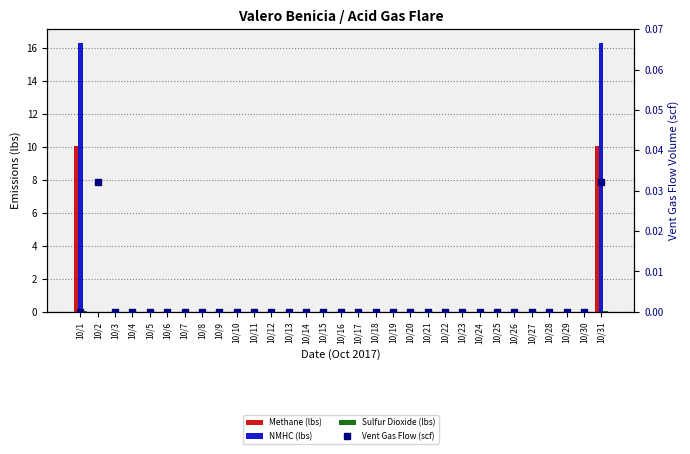

Reading left to right, extract all data points from this chart.

Methane (lbs): 10.1	0.0	0.0	0.0	0.0	0.0	0.0	0.0	0.0	0.0	0.0	0.0	0.0	0.0	0.0	0.0	0.0	0.0	0.0	0.0	0.0	0.0	0.0	0.0	0.0	0.0	0.0	0.0	0.0	0.0	10.1
NMHC (lbs): 16.3	0.0	0.0	0.0	0.0	0.0	0.0	0.0	0.0	0.0	0.0	0.0	0.0	0.0	0.0	0.0	0.0	0.0	0.0	0.0	0.0	0.0	0.0	0.0	0.0	0.0	0.0	0.0	0.0	0.0	16.3
Sulfur Dioxide (lbs): 0.0	0.0	0.0	0.0	0.0	0.0	0.0	0.0	0.0	0.0	0.0	0.0	0.0	0.0	0.0	0.0	0.0	0.0	0.0	0.0	0.0	0.0	0.0	0.0	0.0	0.0	0.0	0.0	0.0	0.0	0.0
Vent Gas Flow (scf): 0.0	0.0	0.0	0.0	0.0	0.0	0.0	0.0	0.0	0.0	0.0	0.0	0.0	0.0	0.0	0.0	0.0	0.0	0.0	0.0	0.0	0.0	0.0	0.0	0.0	0.0	0.0	0.0	0.0	0.0	0.0